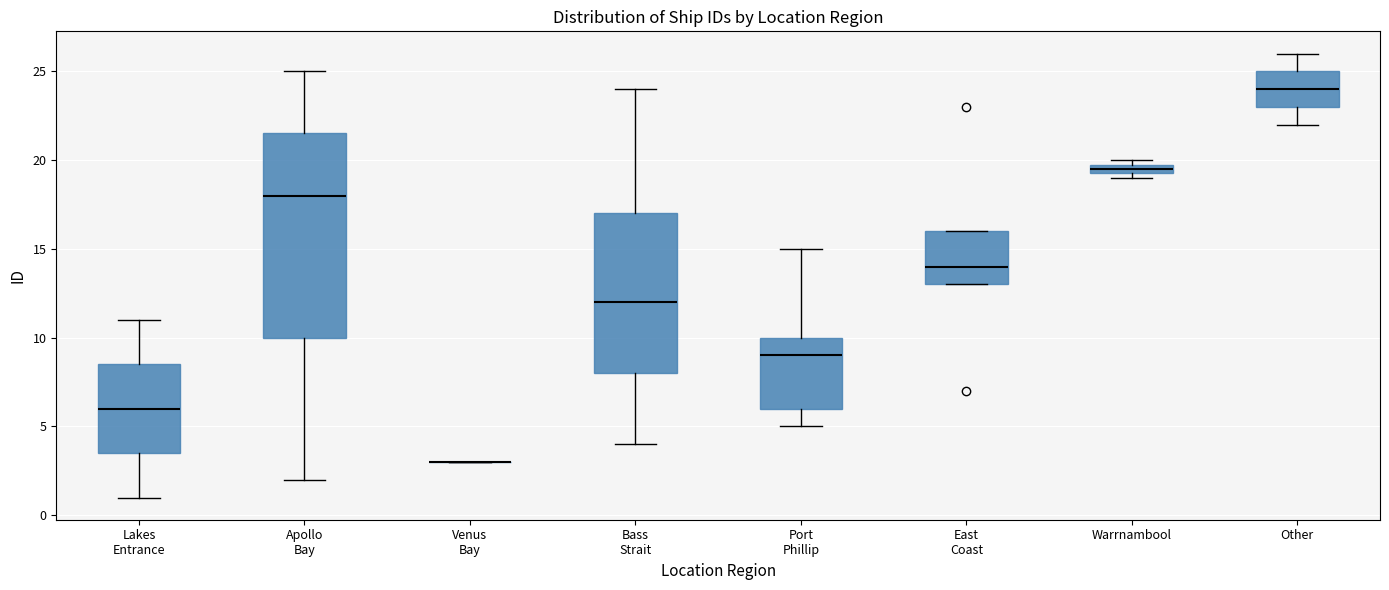

Comparing the boxes themselves (not the whiskers), which one is the tallest?

Apollo Bay